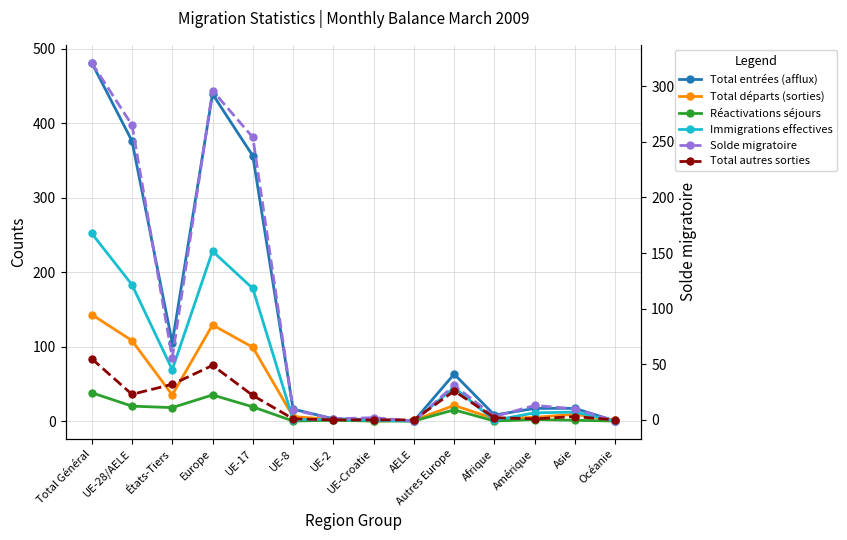

True or false: Total entrées (afflux) has more than 1 interior local peaks.

True